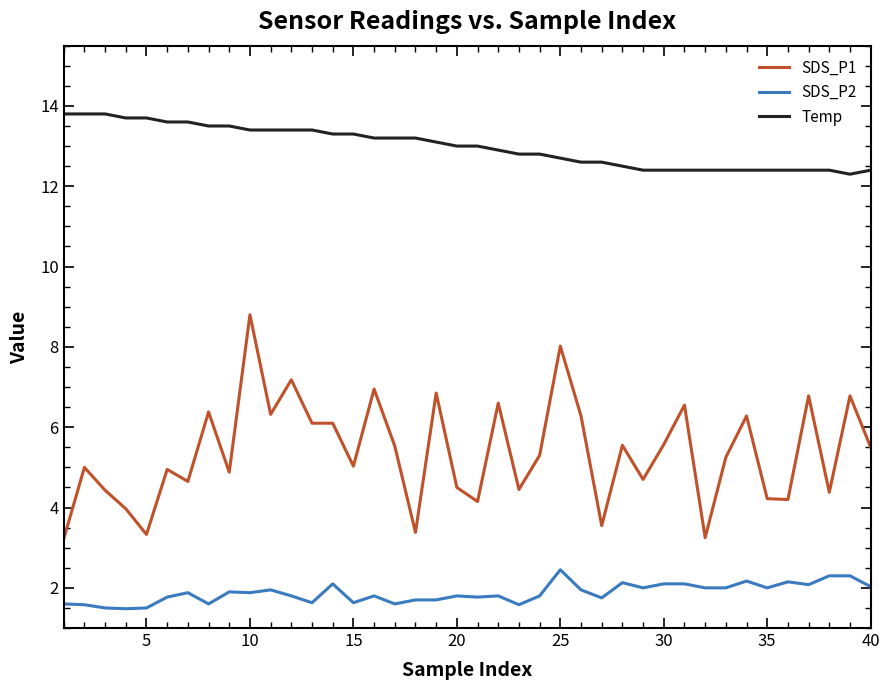

True or false: Temp and SDS_P1 intersect in this chart.

False